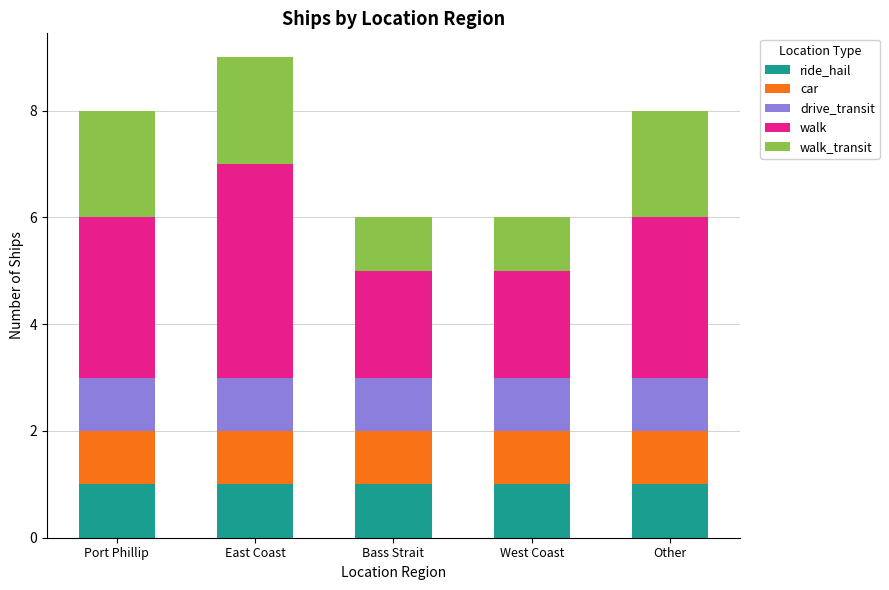

What are all the series names shown in the legend?

ride_hail, car, drive_transit, walk, walk_transit